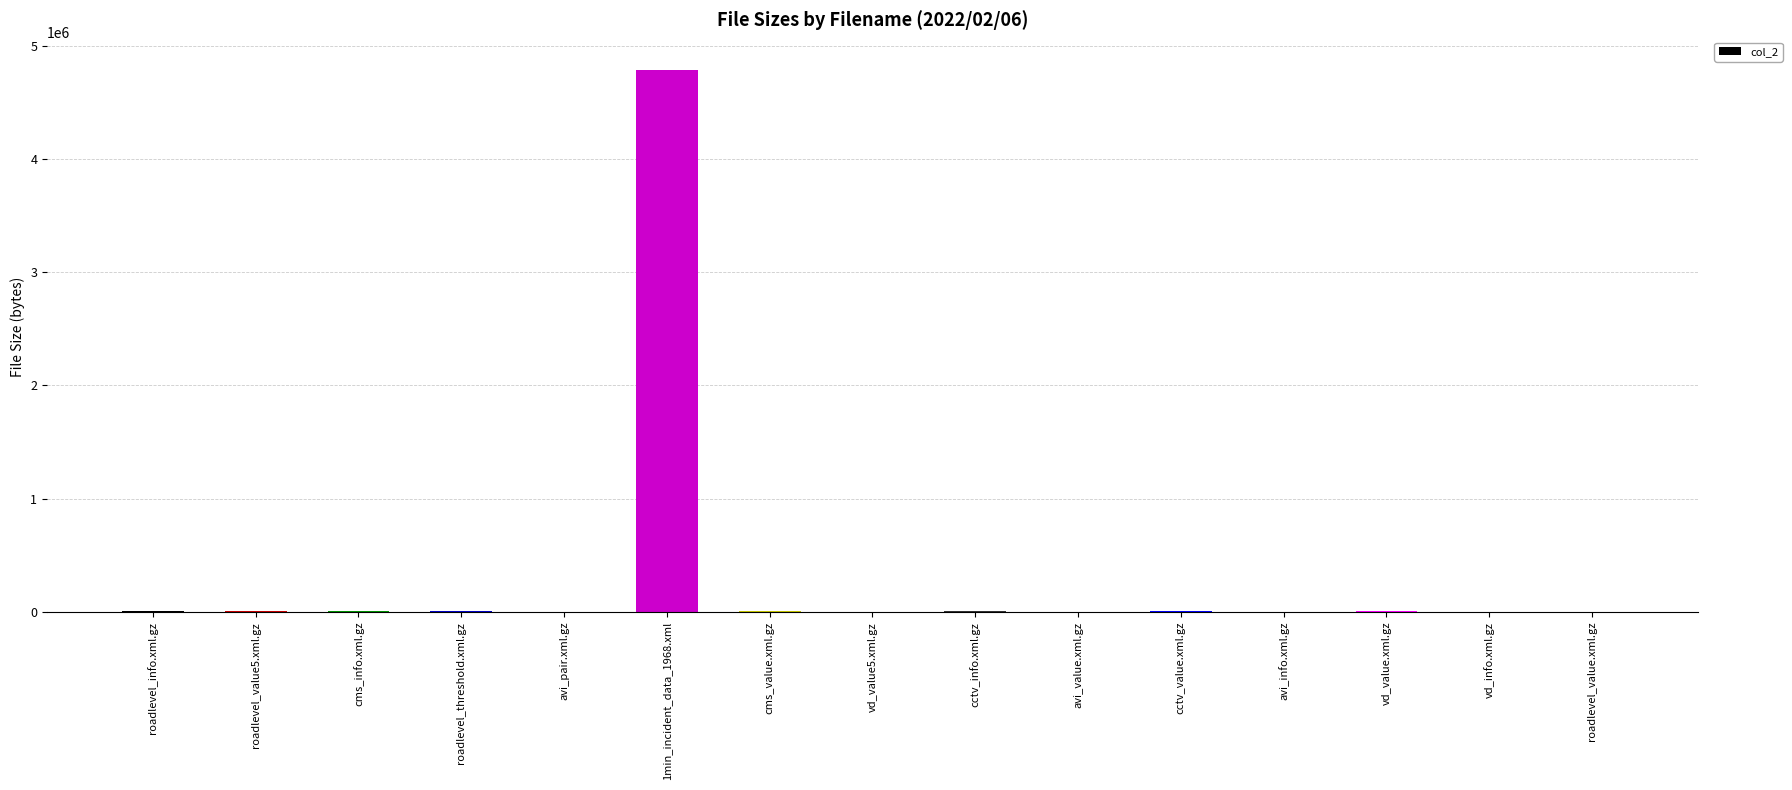

What is the change in value from 1min_incident_data_1968.xml to cctv_value.xml.gz?

-4780845